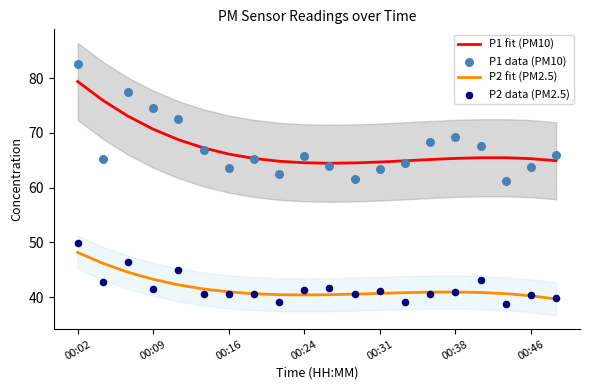

At how many categories does at least one series exceed 73?

4